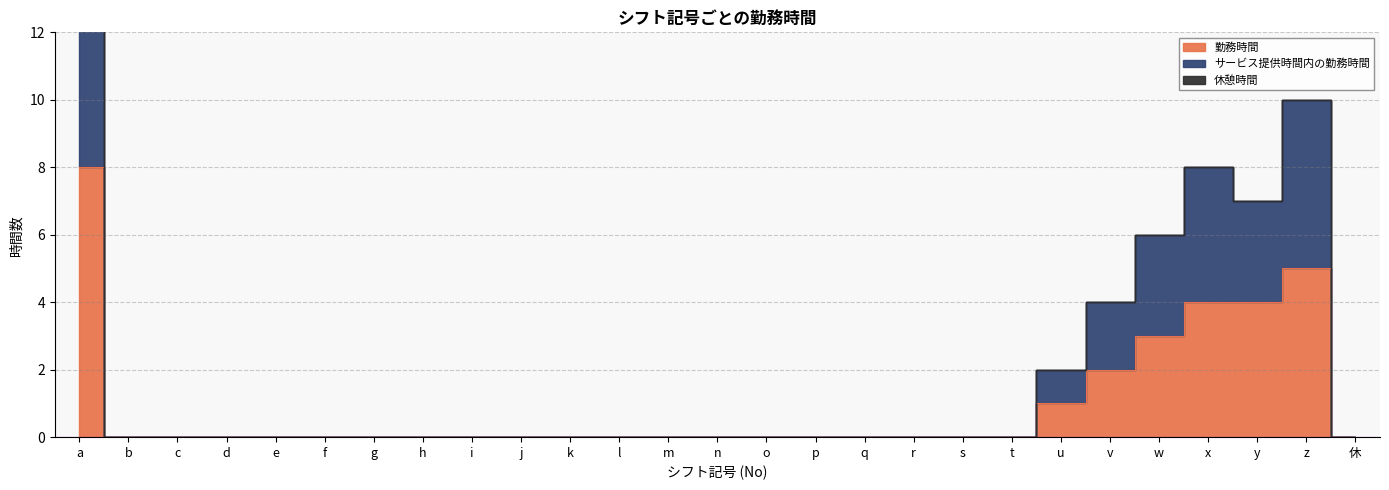

True or false: サービス提供時間内の勤務時間 and 勤務時間 intersect in this chart.

False